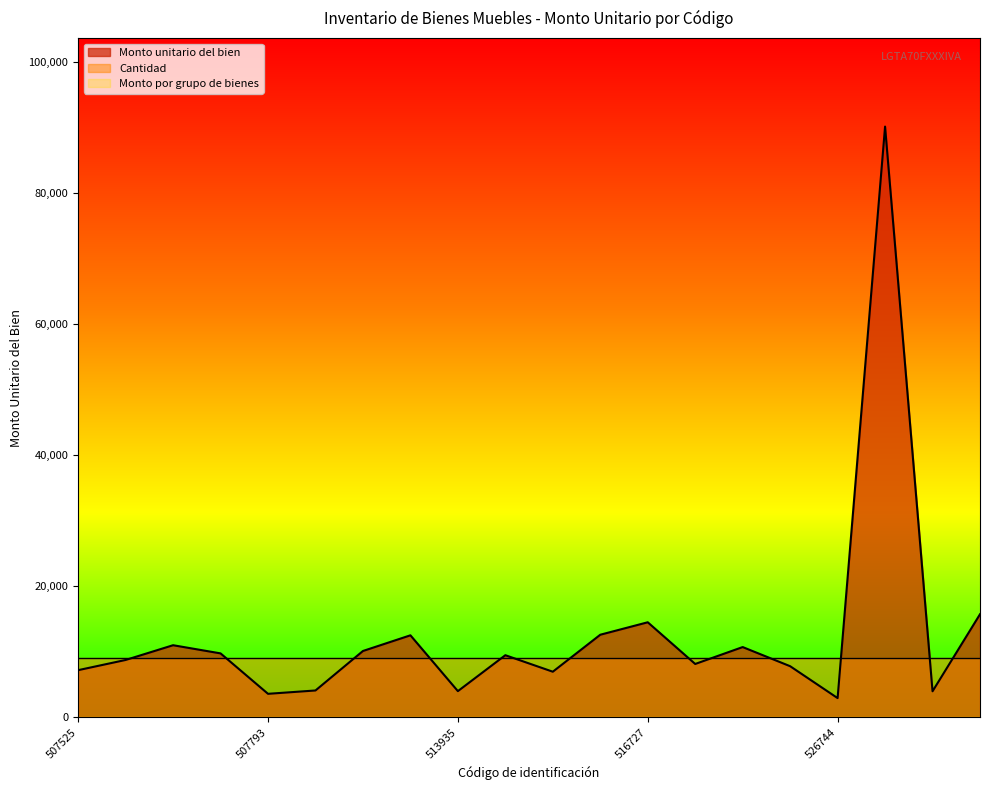

What are all the series names shown in the legend?

Monto unitario del bien, Monto por grupo de bienes, Cantidad